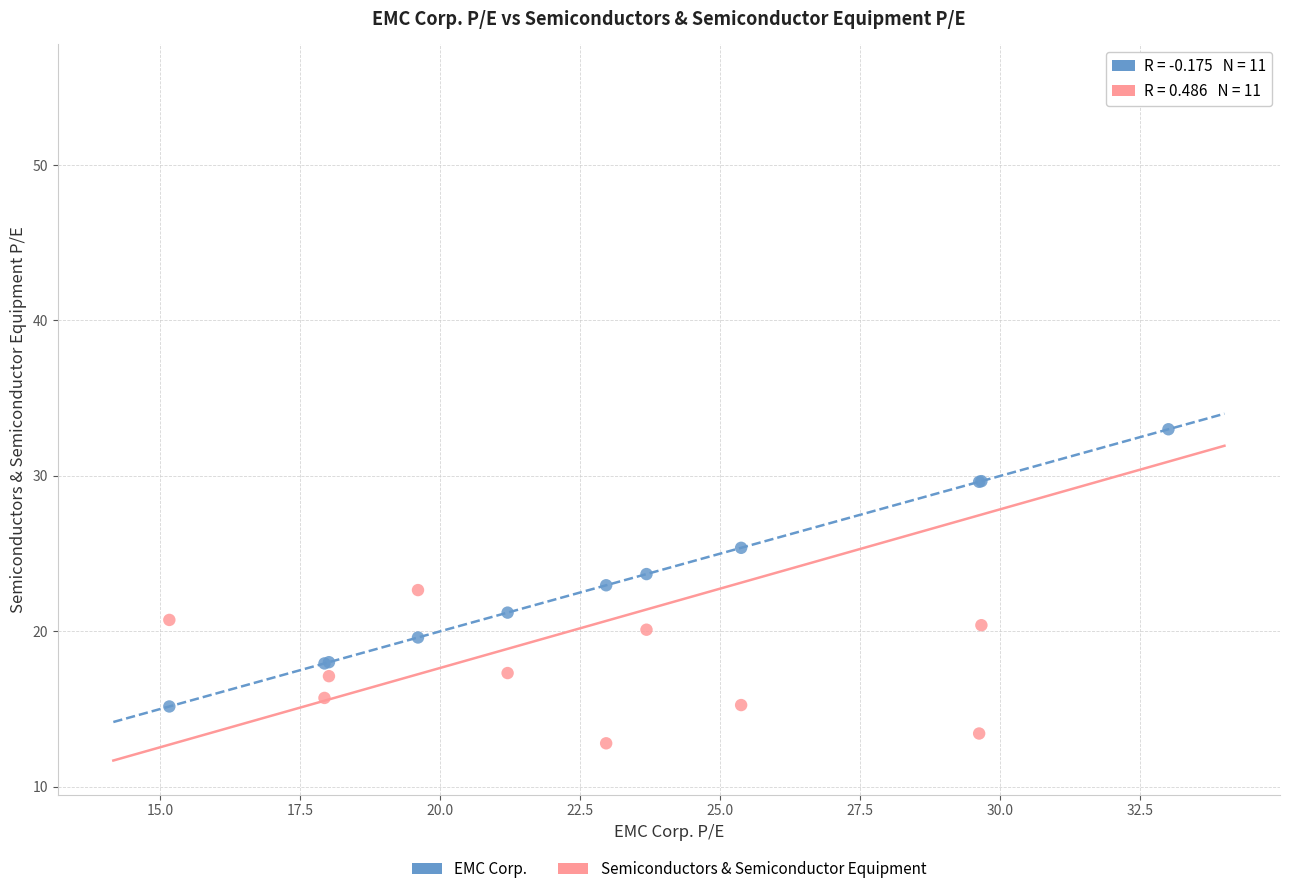

Which series has the largest Y range (max minus min)?

Semiconductors & Semiconductor Equipment